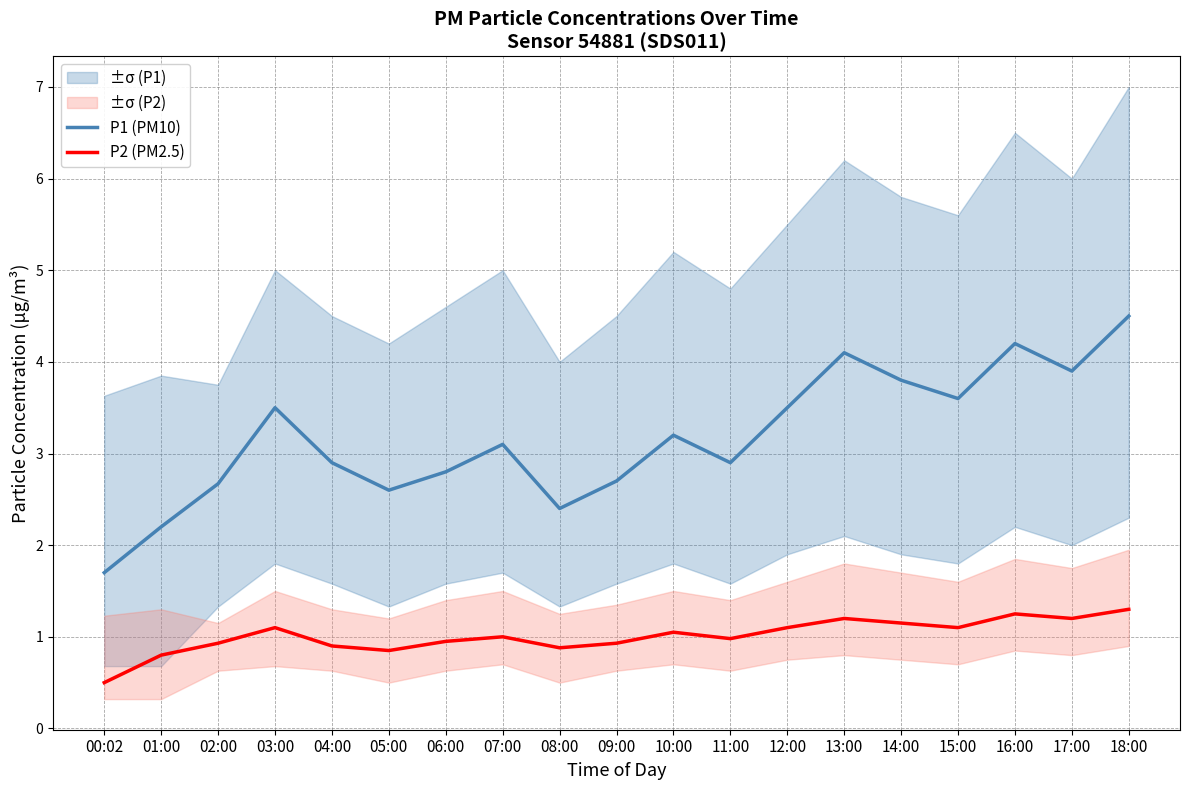

What is the difference between the maximum and minimum values in the P1 (PM10) series?

2.8